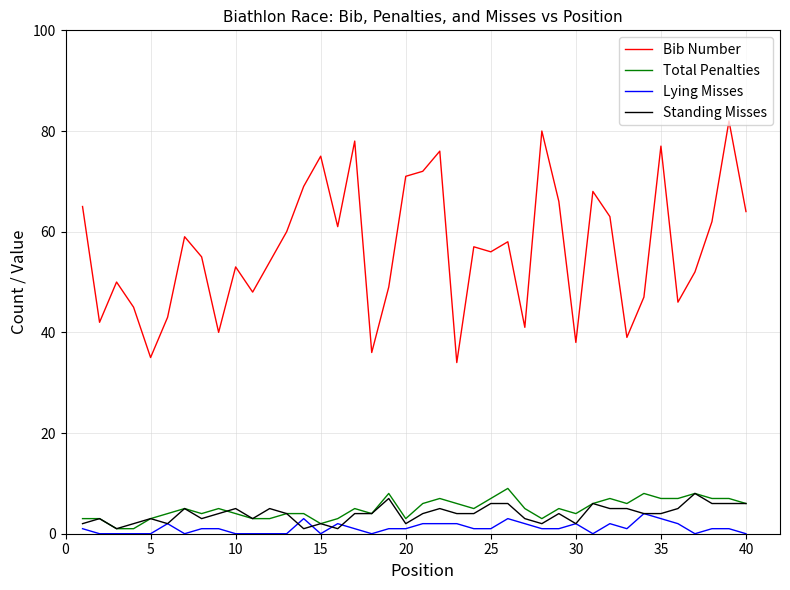

True or false: Lying Misses and Bib Number intersect in this chart.

False